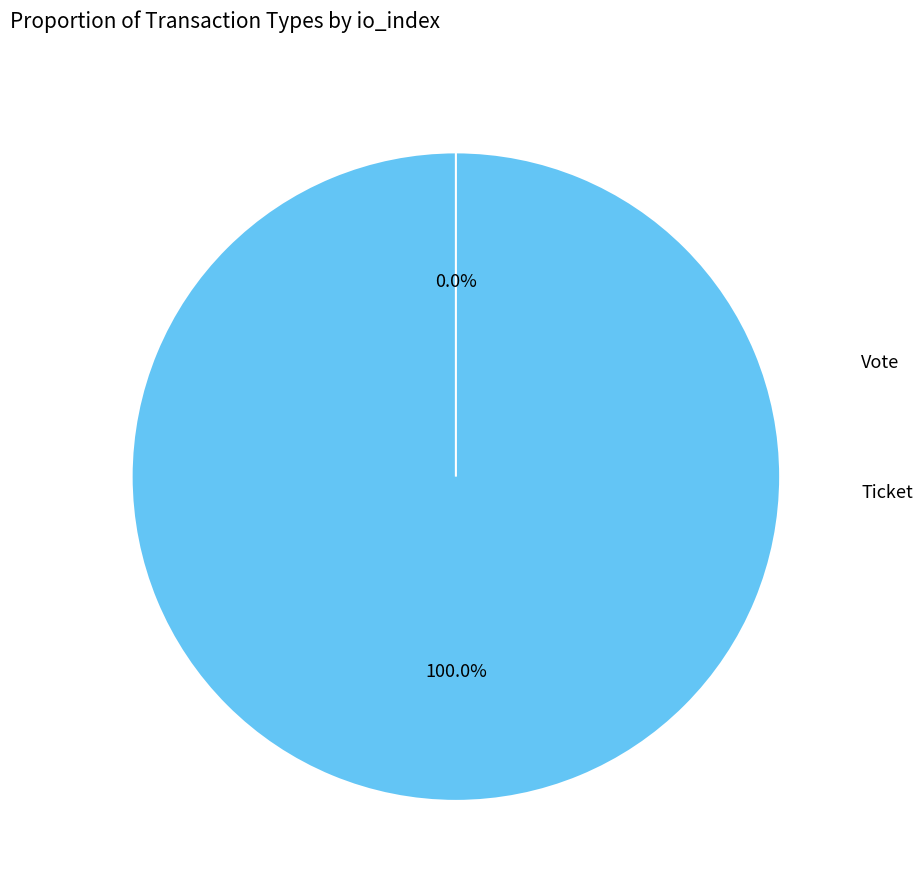

Count the number of slices in the pie.

2